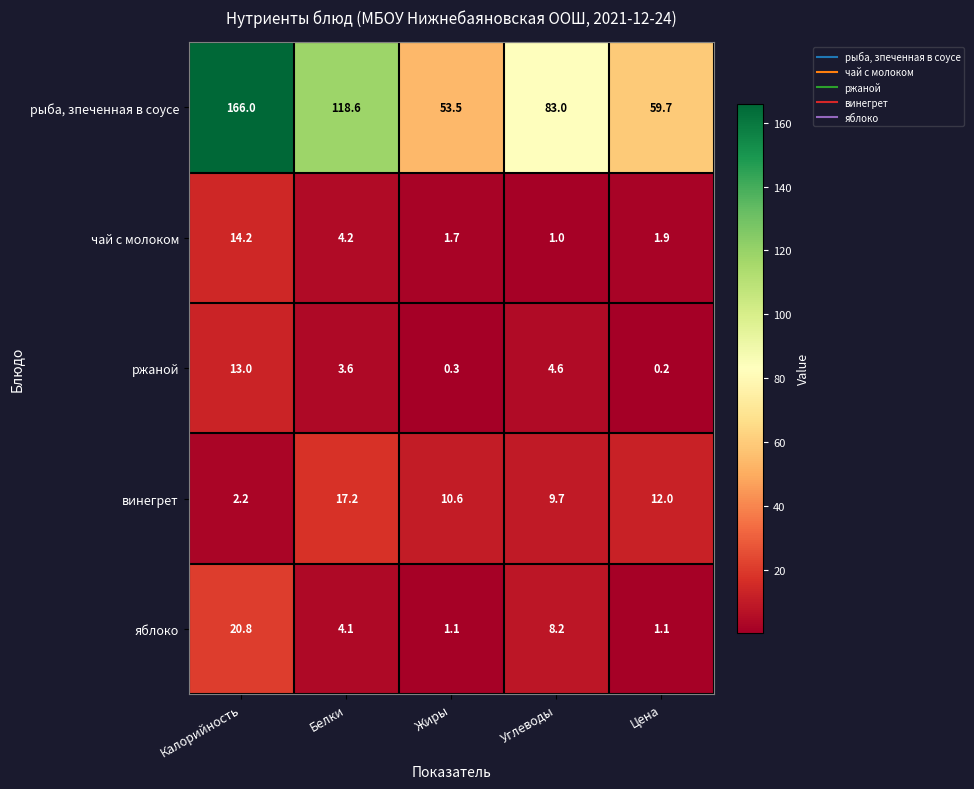

At Жиры, list the series in order from largest to smallest.

рыба, зпеченная в соусе, винегрет, чай с молоком, яблоко, ржаной